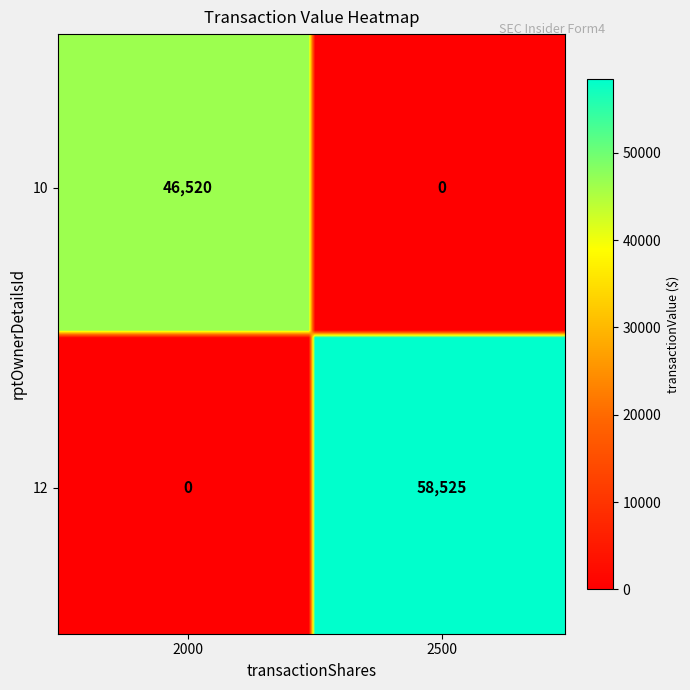

What is the maximum value shown in the chart?

58525